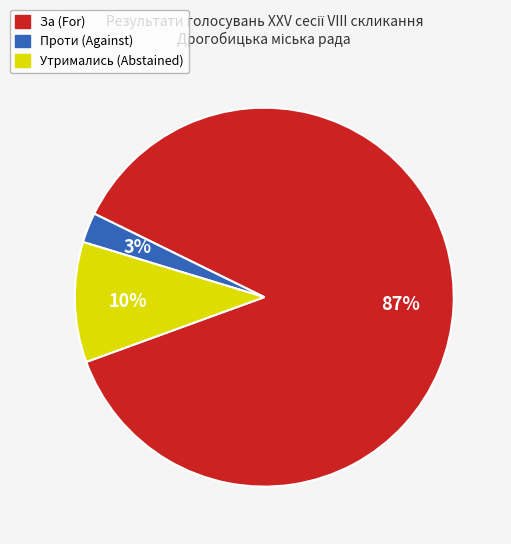

To the nearest percent, what is the average slice percentage?

33%